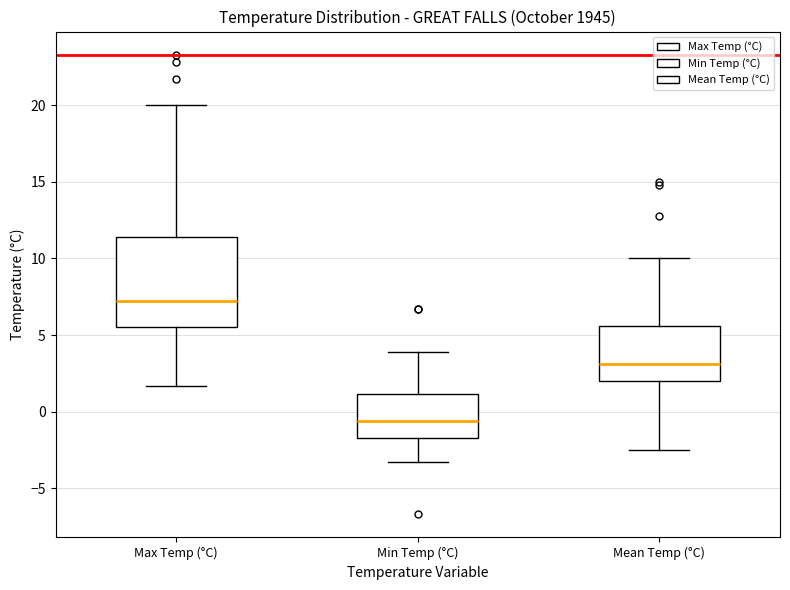

Which box has the lowest median line?

Min Temp (°C)